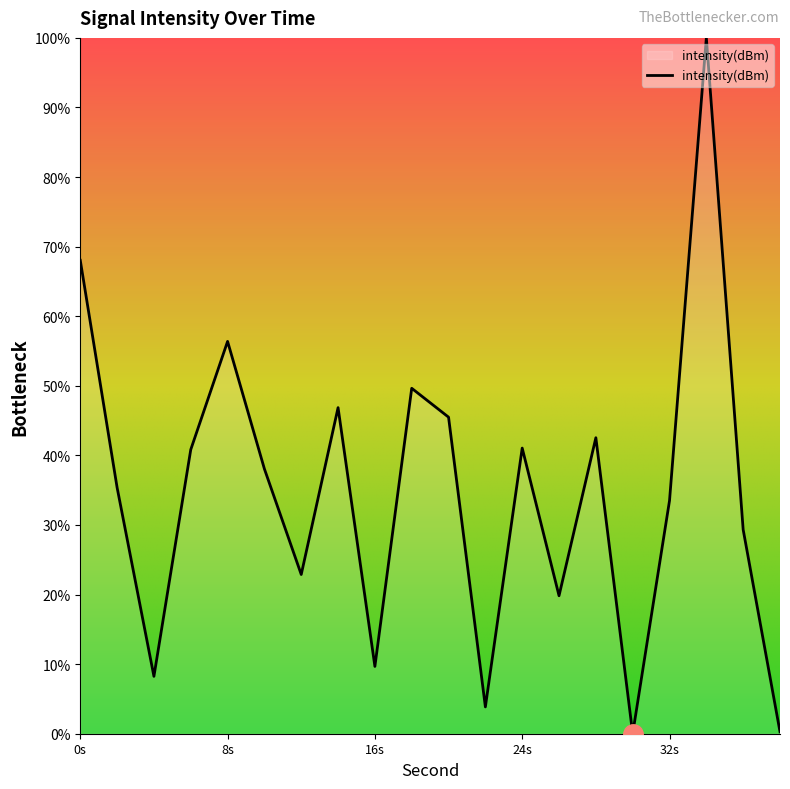

How many interior local peaks (higher than both neighbors) does the data have?

6